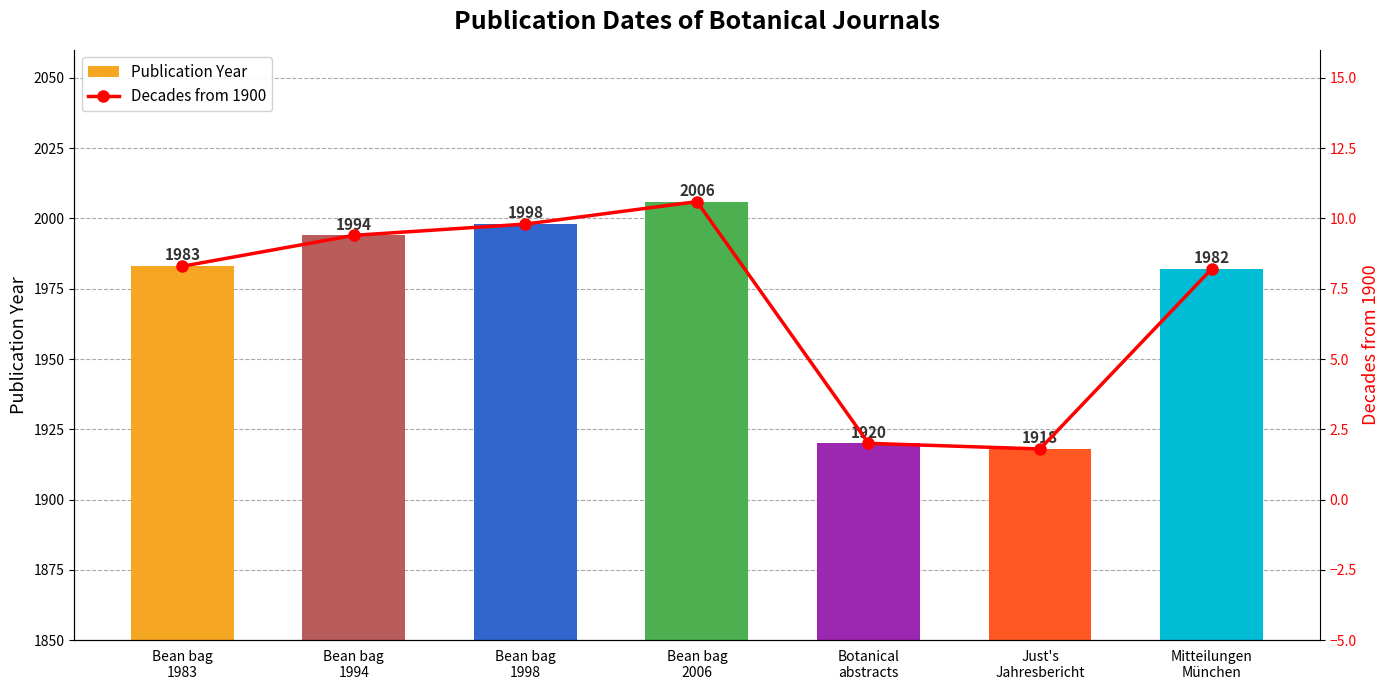

Is it true that Publication Year equals 2907.4 at Bean bag
2006?

False